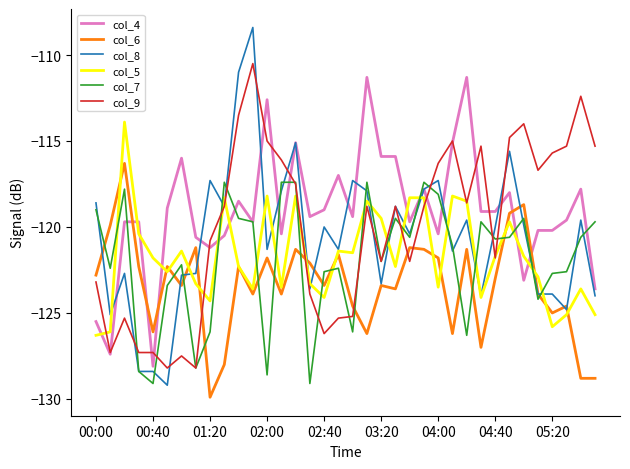

How many lines are shown in the chart?

6